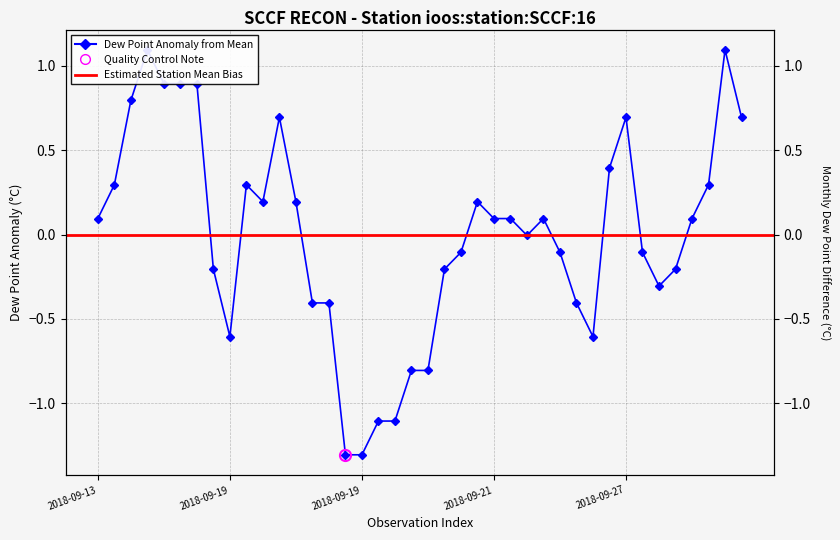

What is the difference between the second highest and second lowest values?

2.4